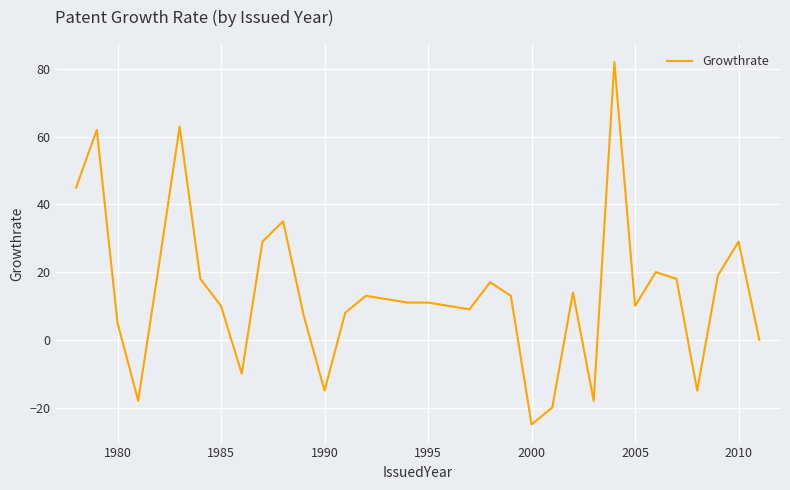

What is the difference between the maximum and minimum values?

107